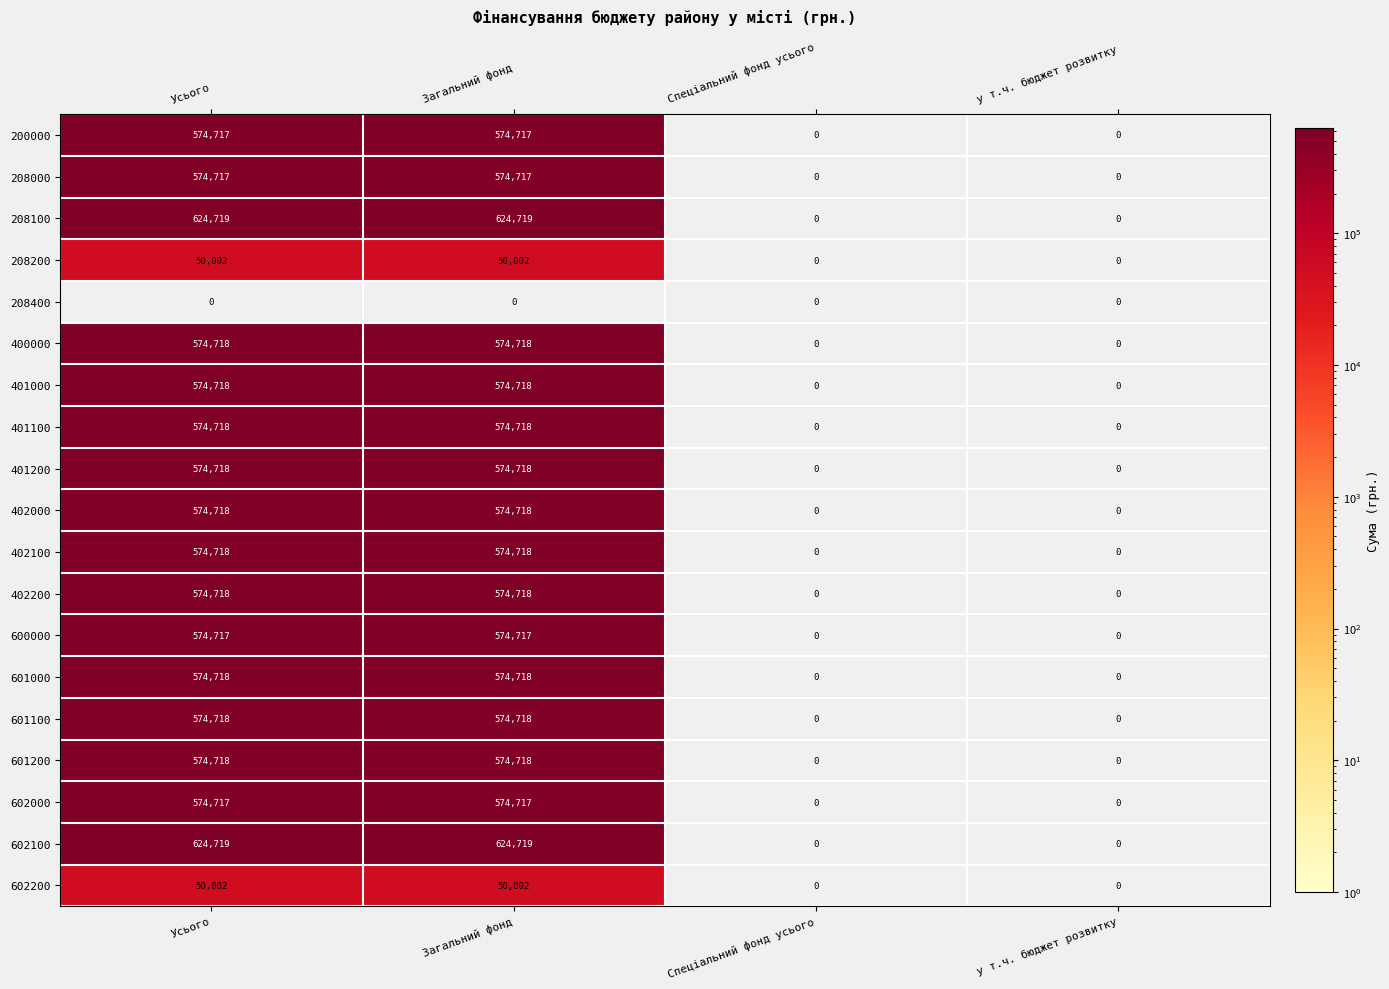

The 402100 series shows 0 at Спеціальний фонд усього. True or false?

True